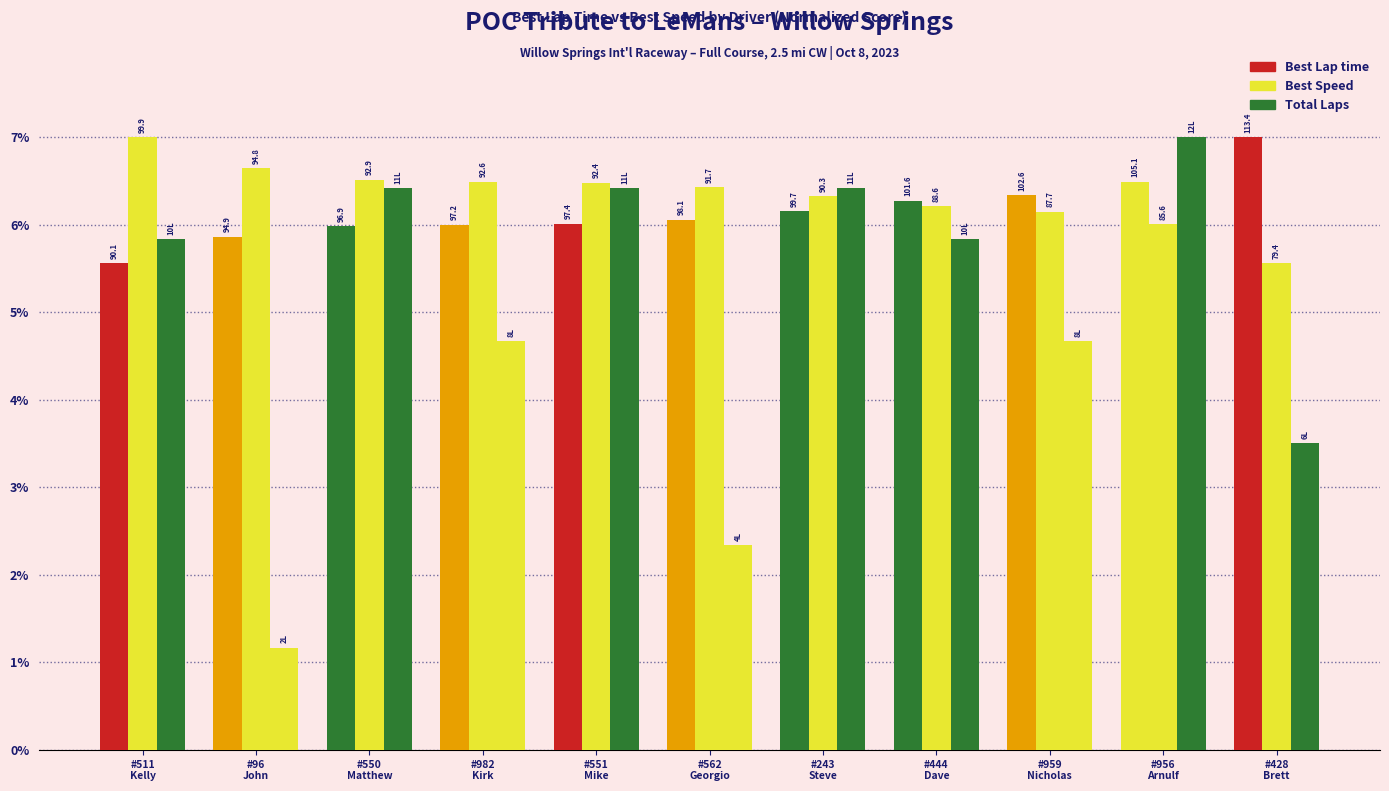

How many bars are there in each group?

3